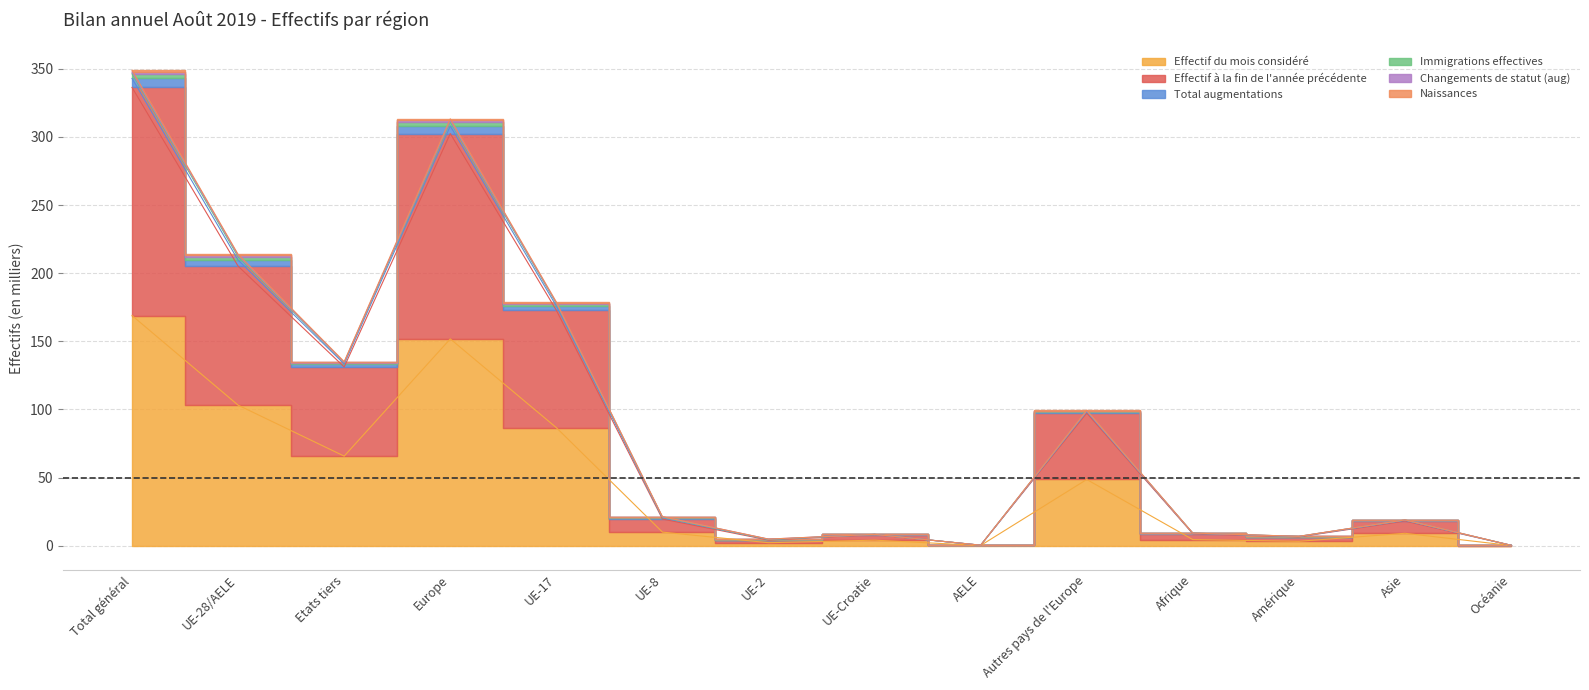

Which has a higher value, Océanie or Asie?

Asie